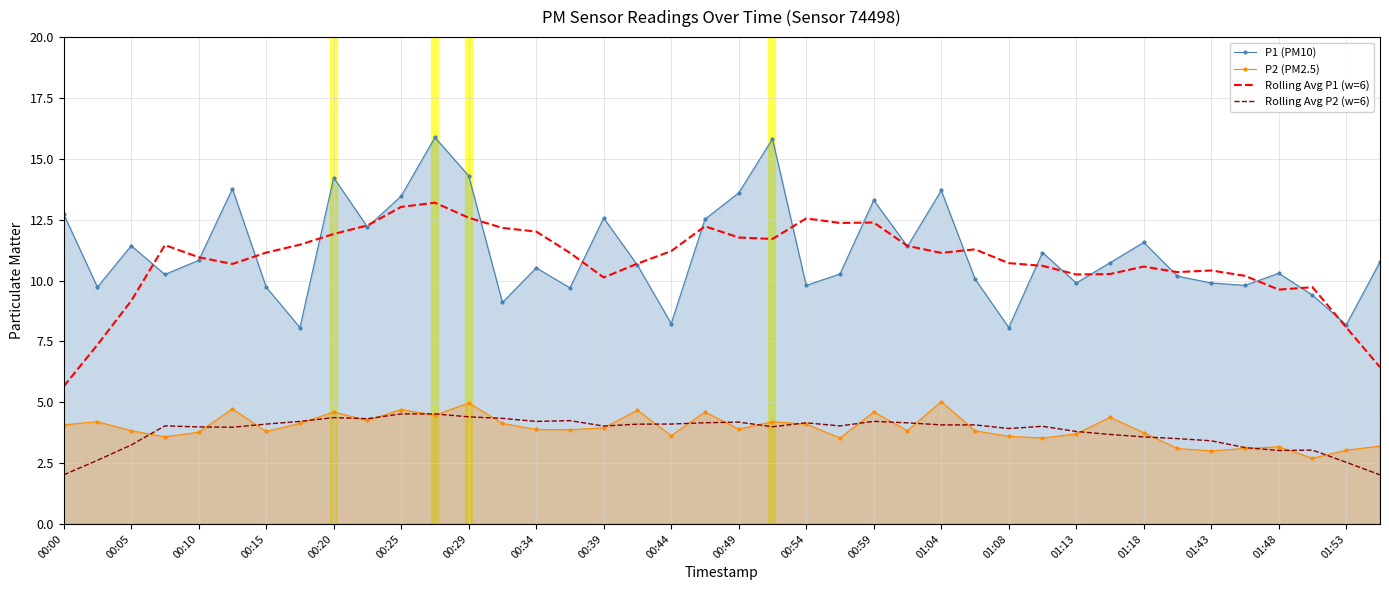

True or false: P2 (PM2.5) and P1 (PM10) intersect in this chart.

False